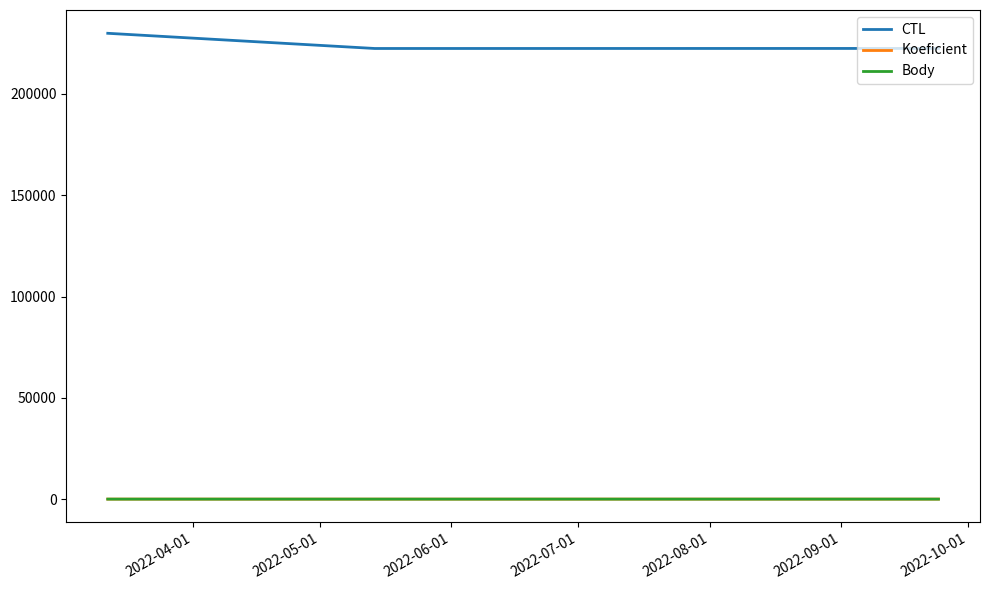

What is the lowest value of the CTL series?

222408